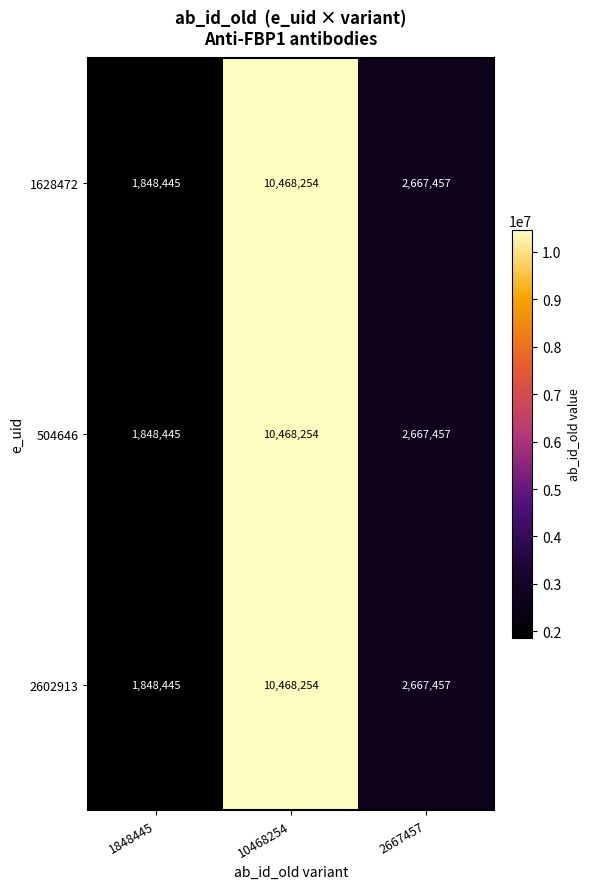

What is the total value across all series at 1848445?

5545335